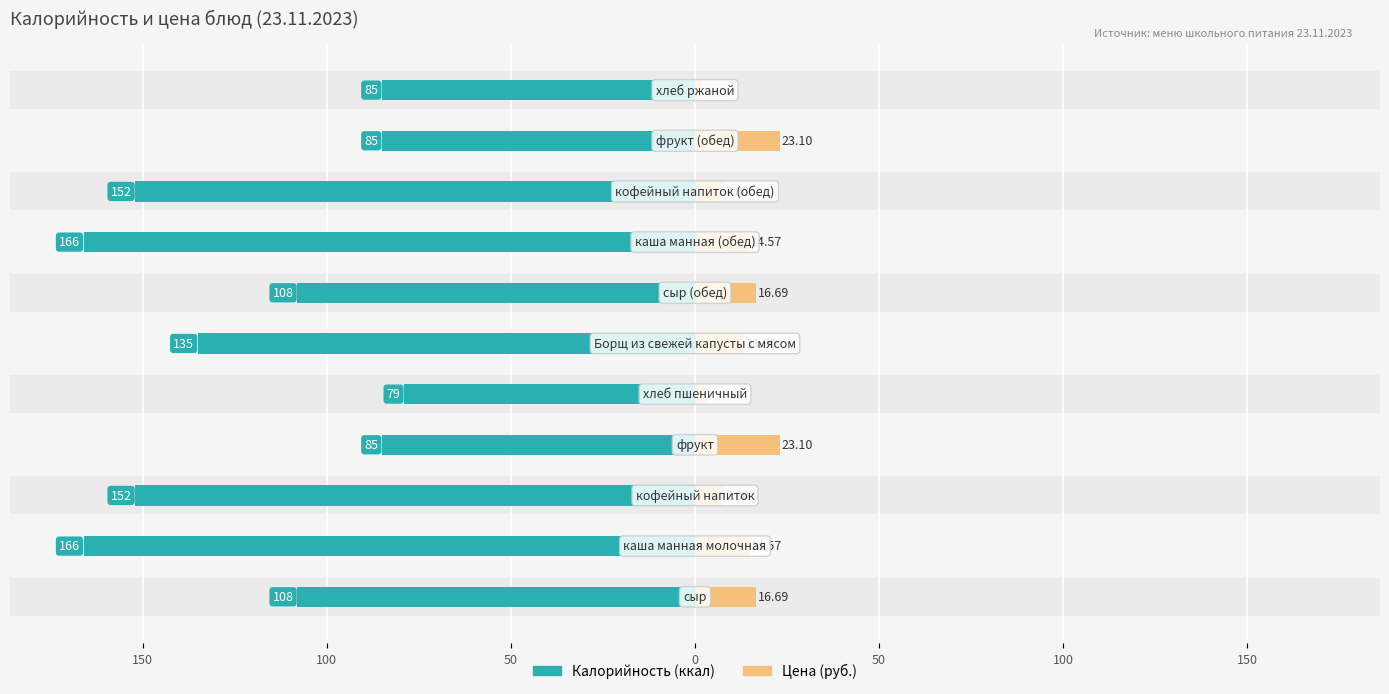

Count the number of data series in this chart.

2